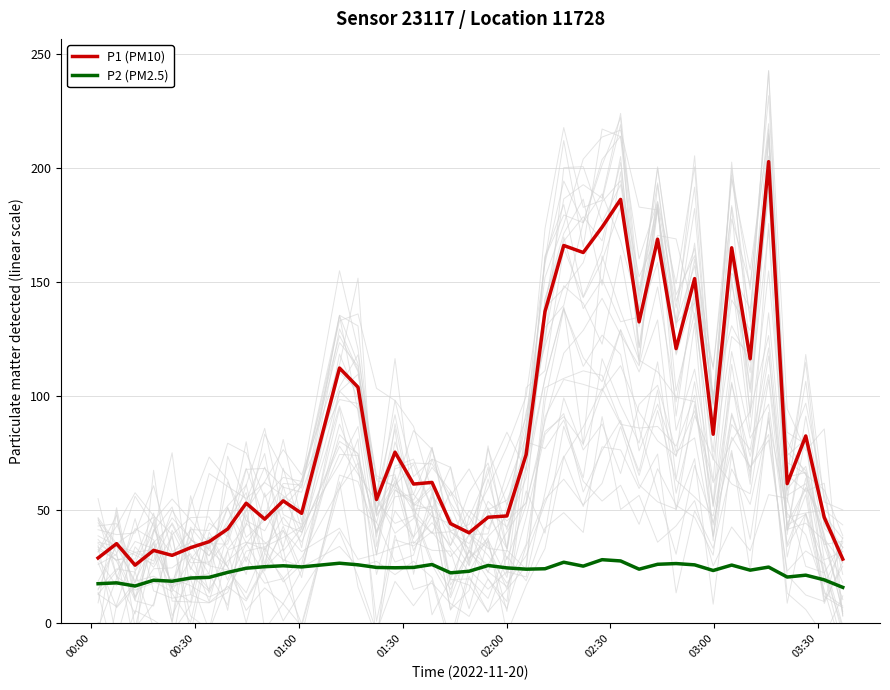

True or false: P1 (PM10) and P2 (PM2.5) cross at least once.

False